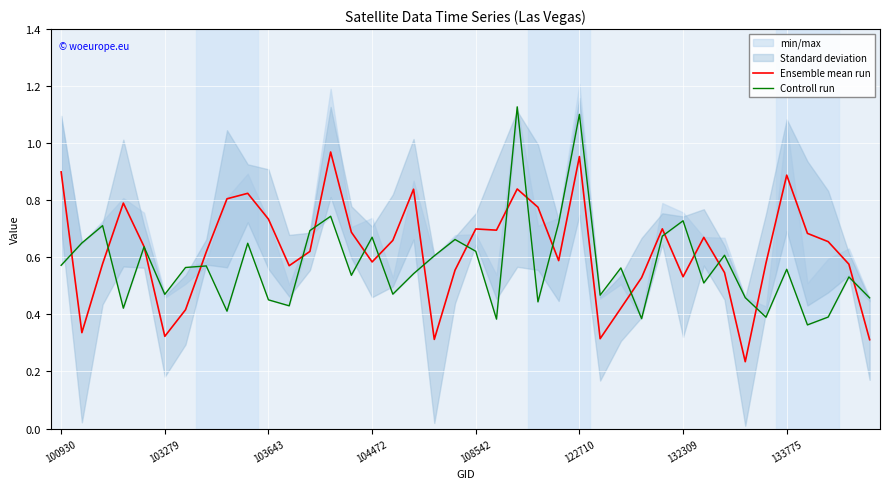

Is it true that Controll run equals 0.8 at 18?

False